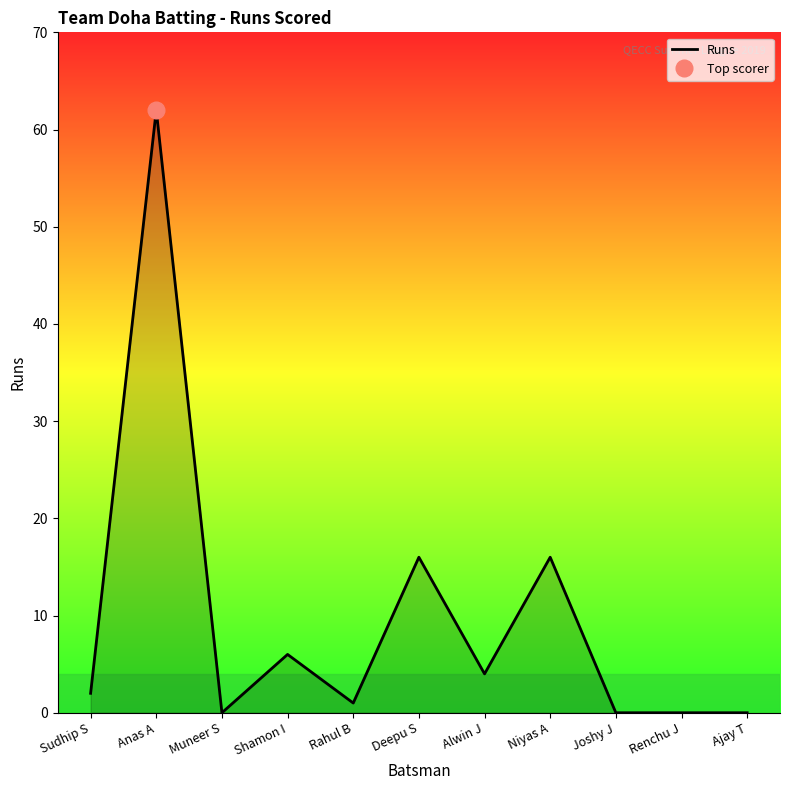

True or false: the data has more than 0 interior local peaks.

True